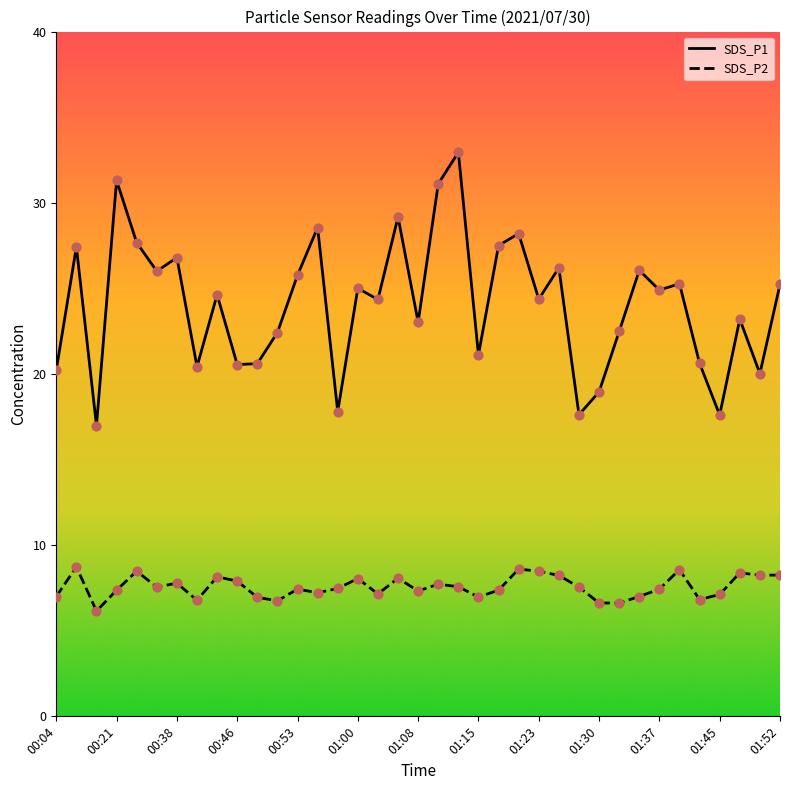

Which series has the largest range (max minus min)?

SDS_P1